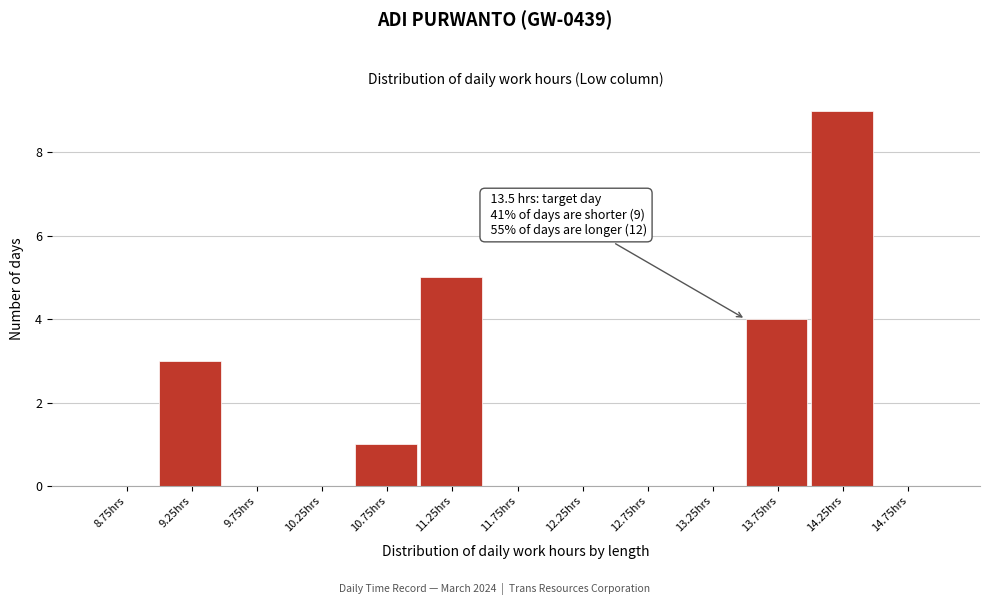

Over which range of the x-axis is the bar tallest?

14.0 to 14.5